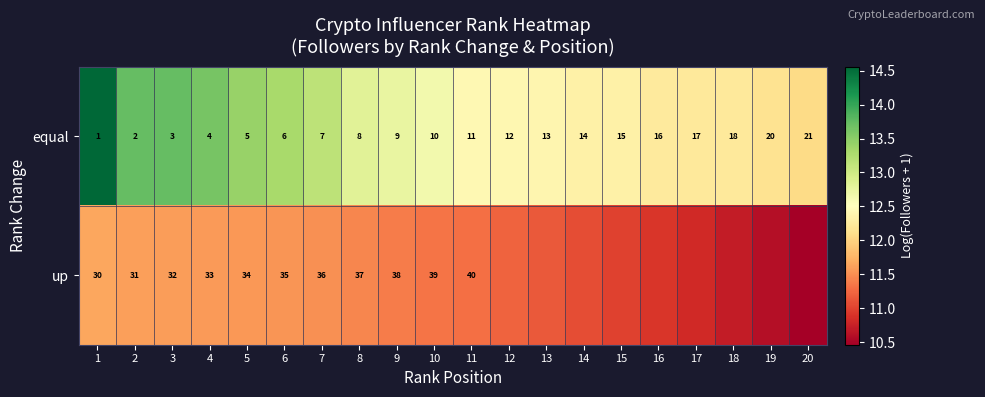

Is the value of equal at 10 greater than the value of up at 5?

No